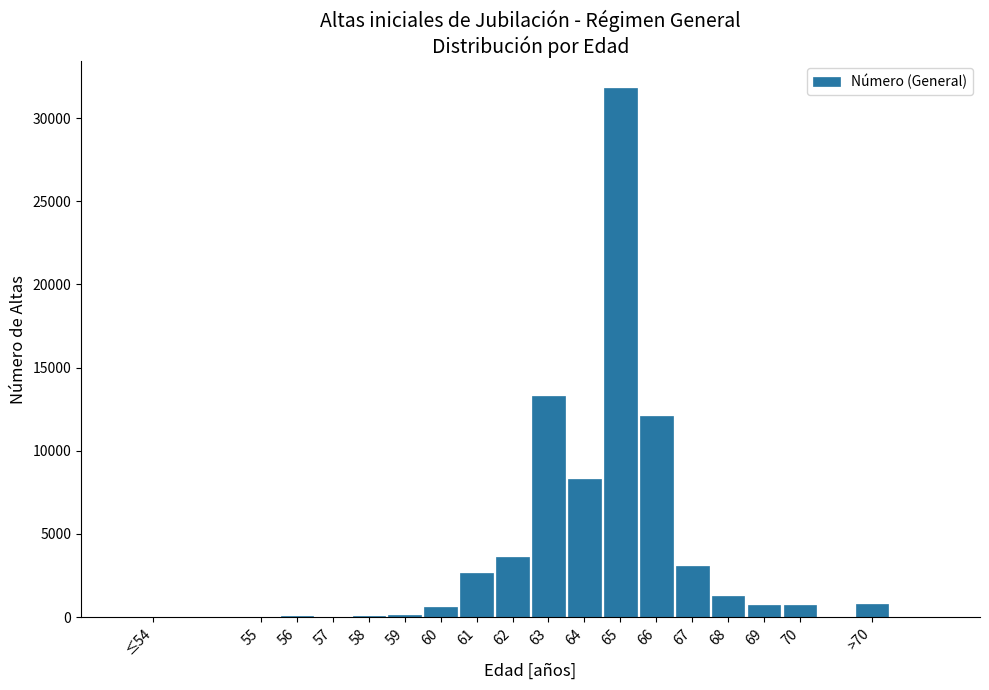

What is the change in value from 63 to 66?

-1207